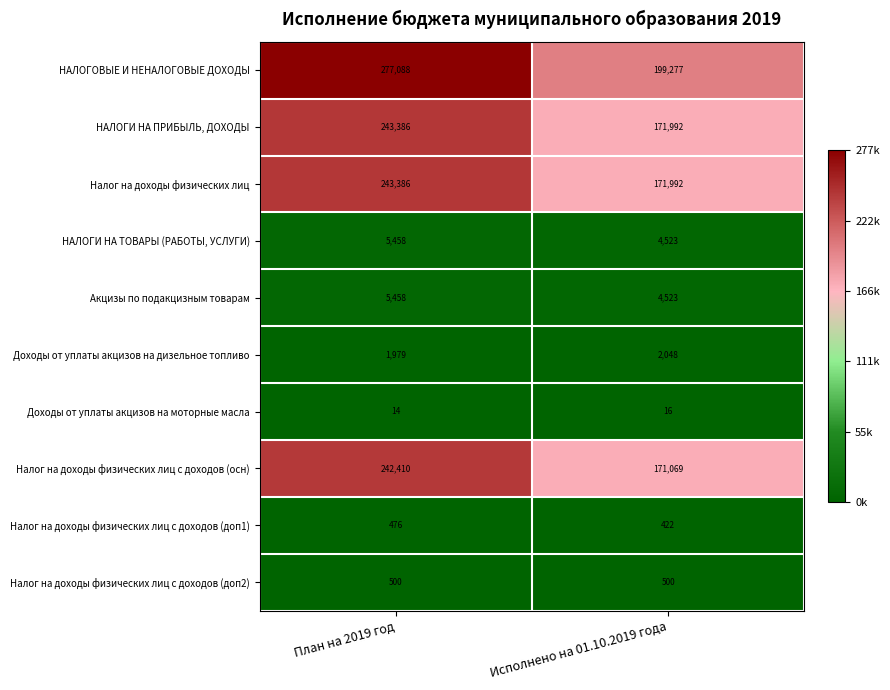

What is the spread (max minus min) of values at План на 2019 год?

277074